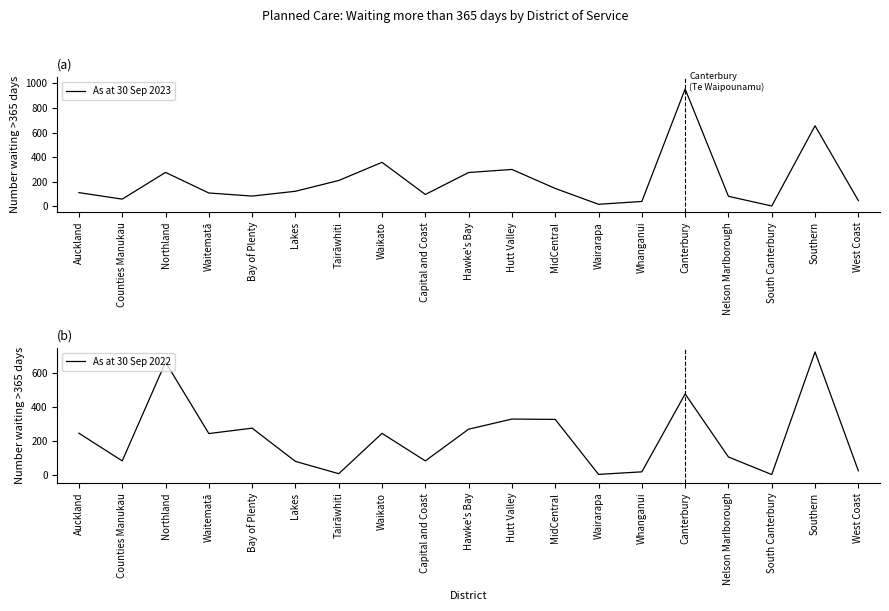

What is the label of the 11th point from the left?

Hutt Valley